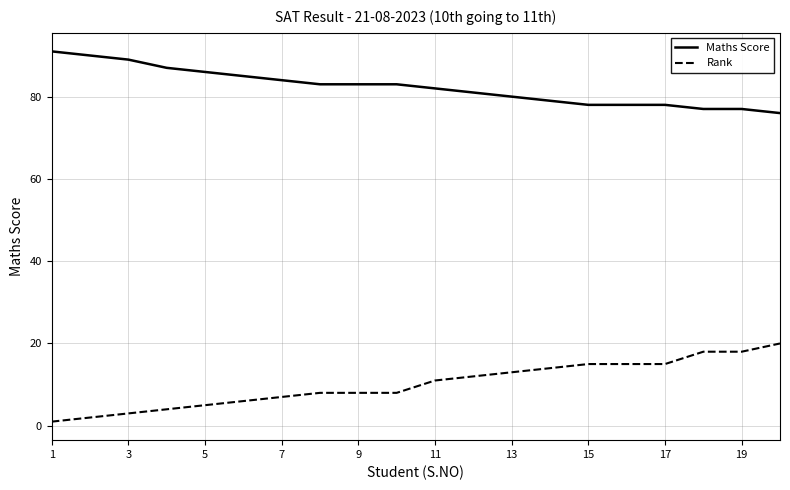

What is the maximum value shown in the chart?

91